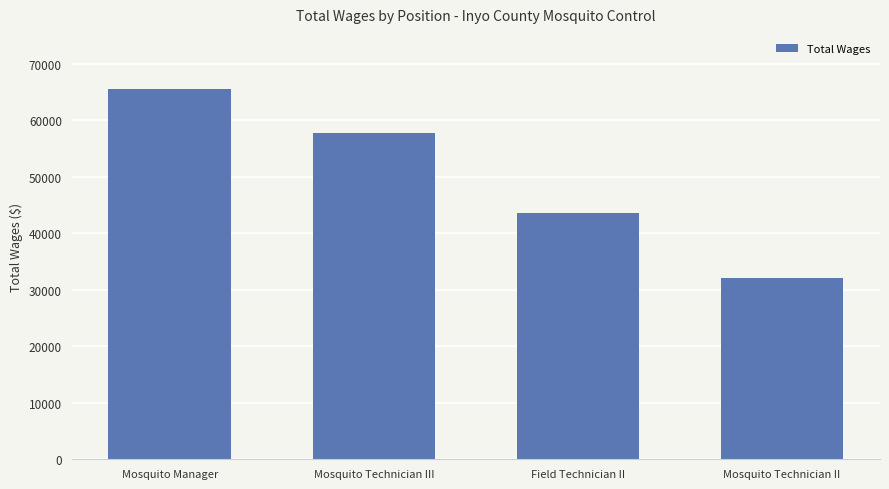

Rank the categories by value from highest to lowest.

Mosquito Manager, Mosquito Technician III, Field Technician II, Mosquito Technician II